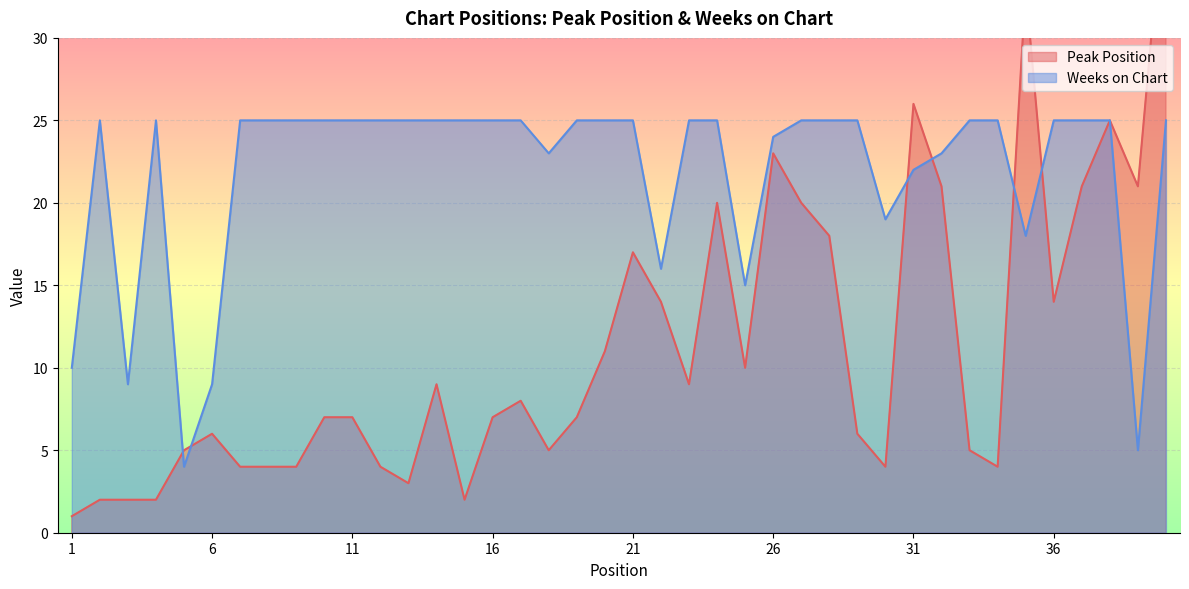

Between 38 and 28, which is larger?

38